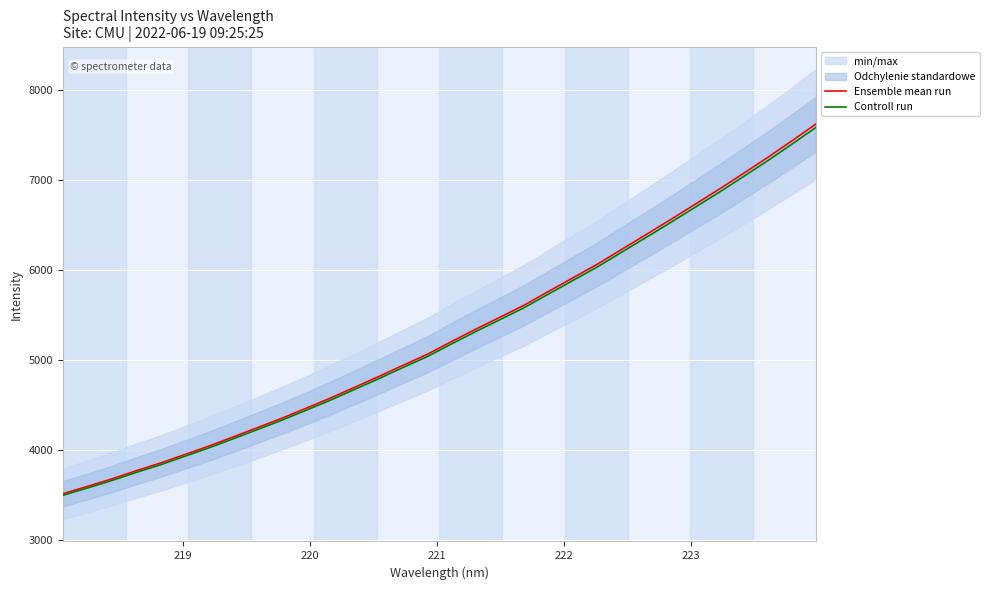

What is the minimum value for Ensemble mean run?

3510.5